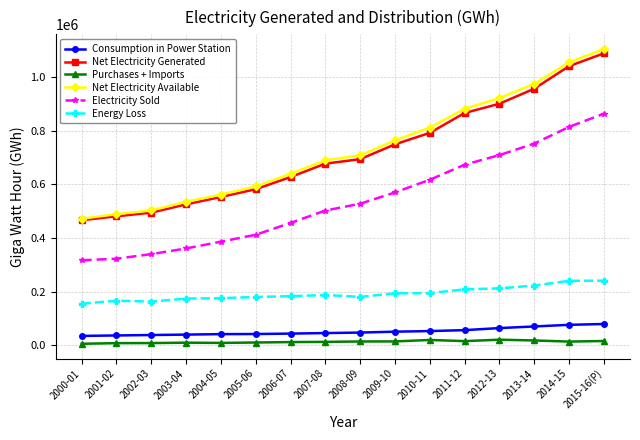

Is it true that Electricity Sold equals 527623 at 2008-09?

True